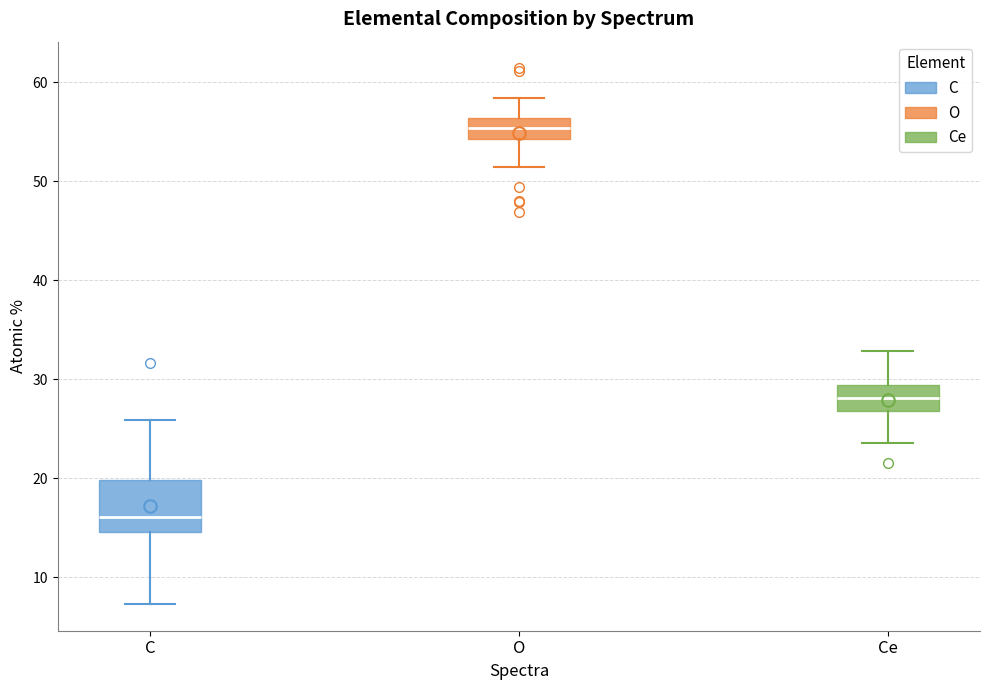

Which box has the lowest median line?

C